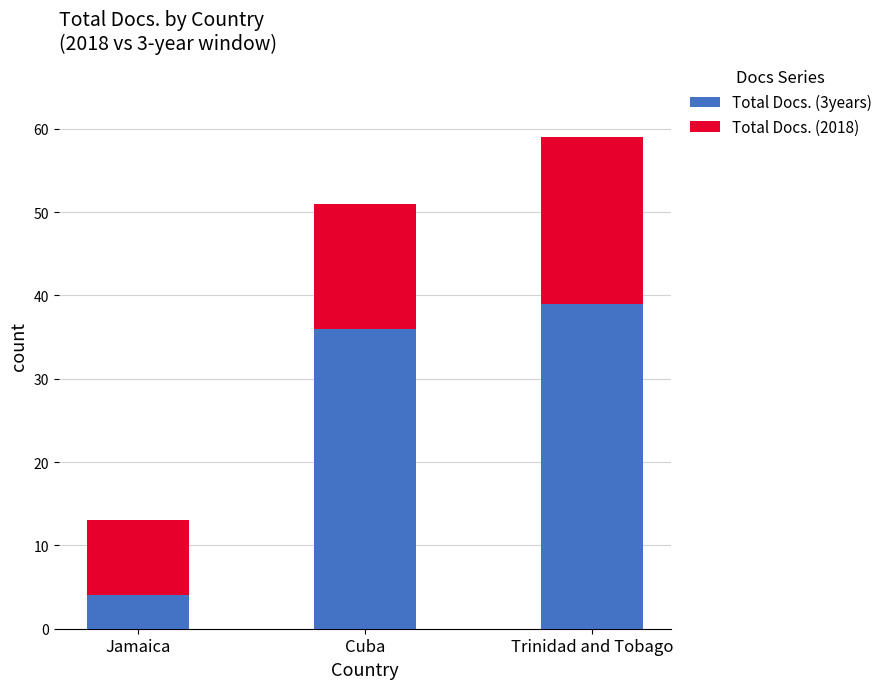

How many bars are there in total?

3